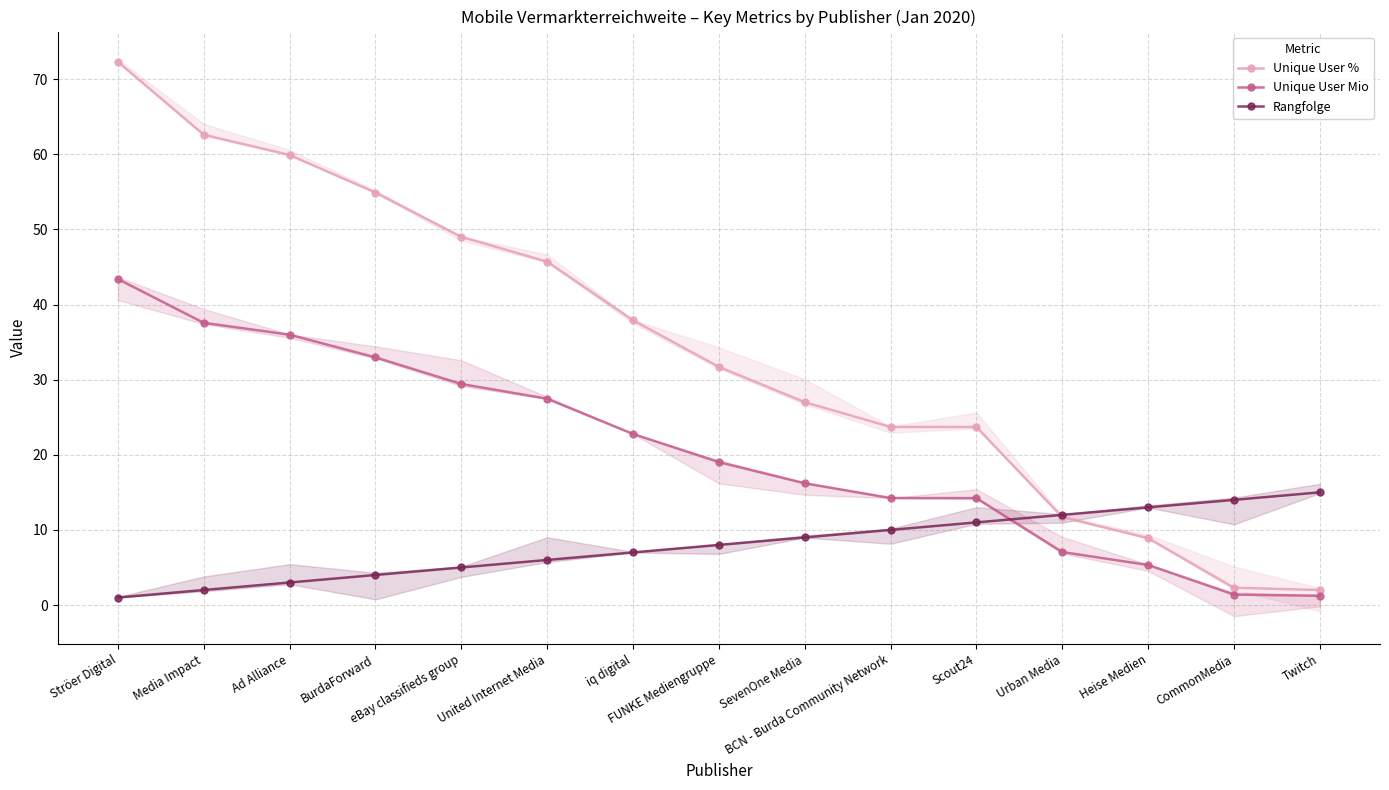

How many intersections are there between Rangfolge and Unique User %?

1